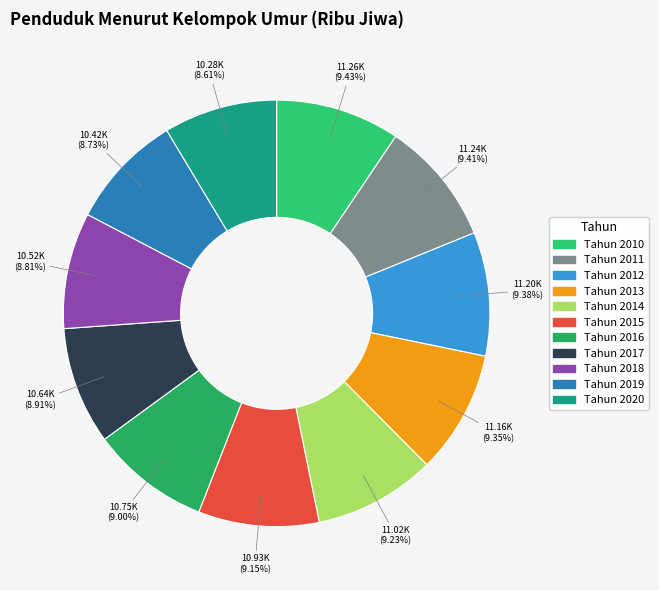

Is it true that Tahun 2019 is 9% of the pie?

True